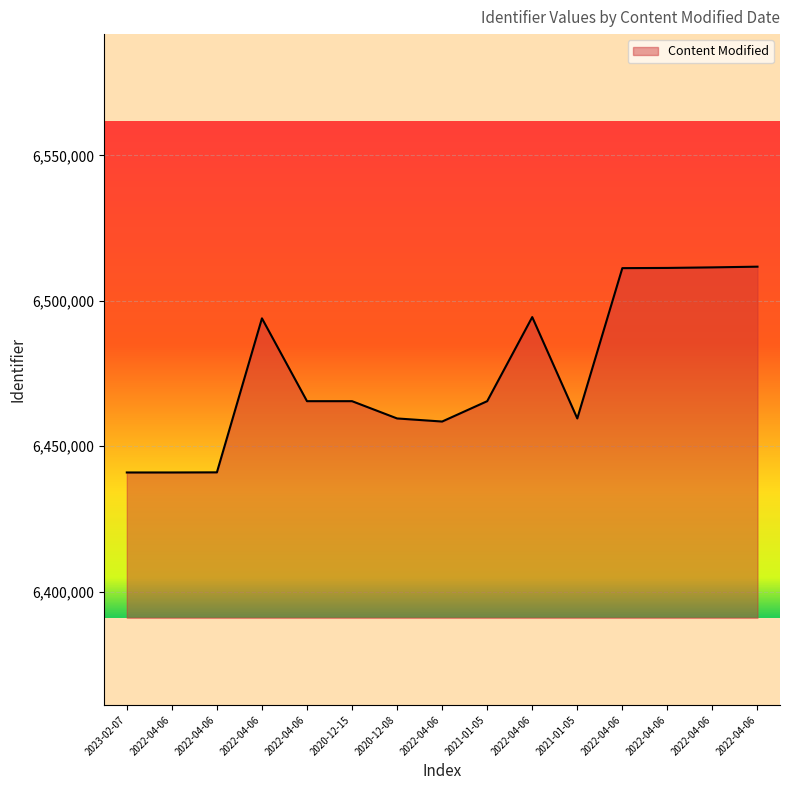

Which has a higher value, 2022-04-06 or 2022-04-06?

2022-04-06